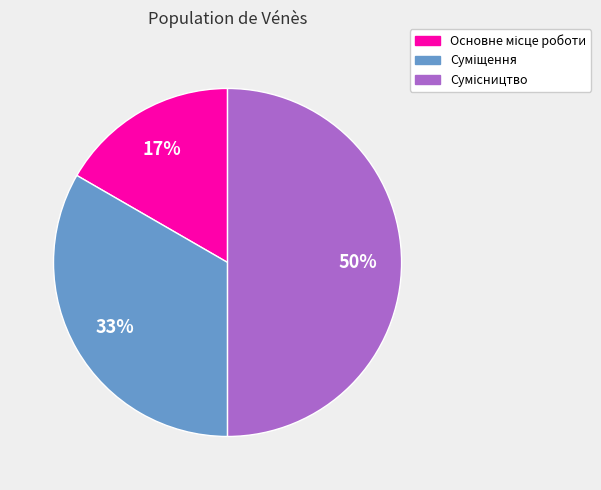

To the nearest percent, what is the difference between the largest and smallest slice percentages?

33%